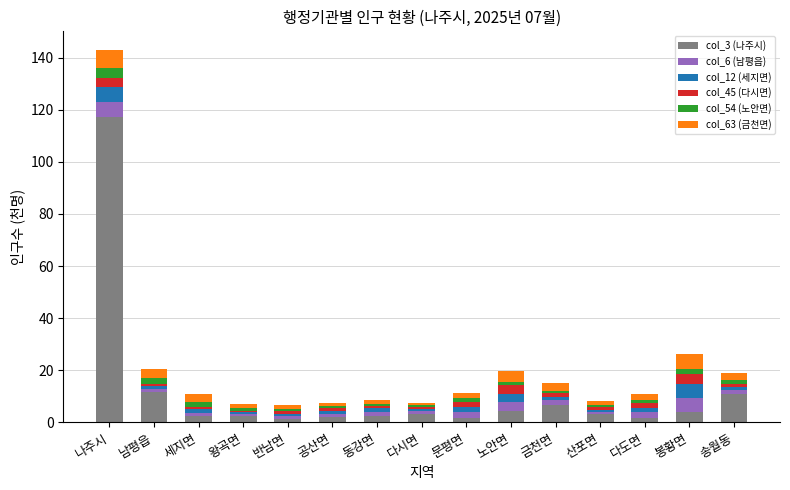

What is the difference between the maximum and minimum values in the col_3 (나주시) series?

116.0